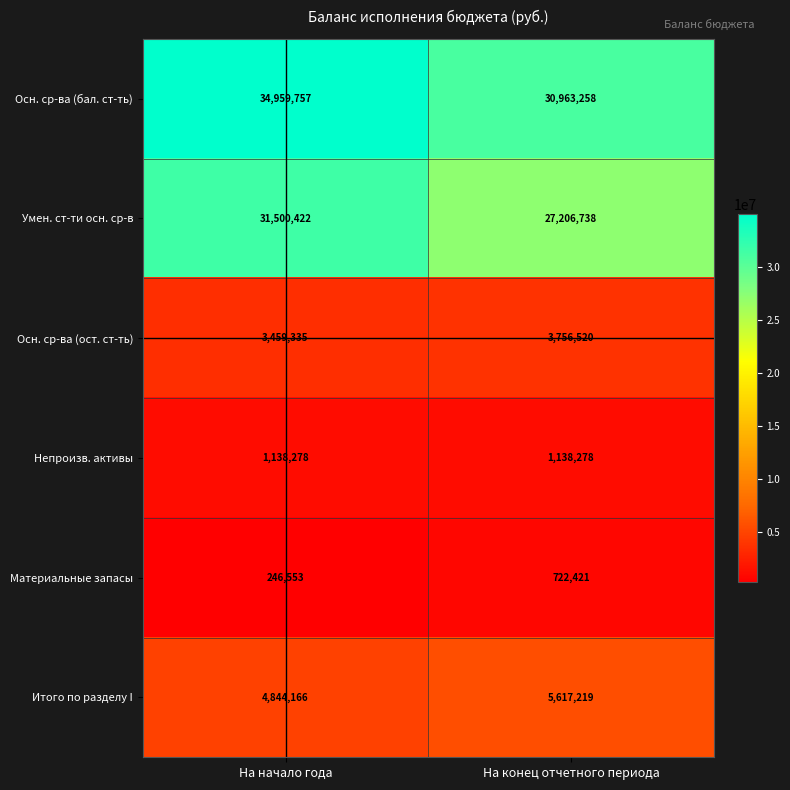

At which category is the sum across all series the highest?

На начало года